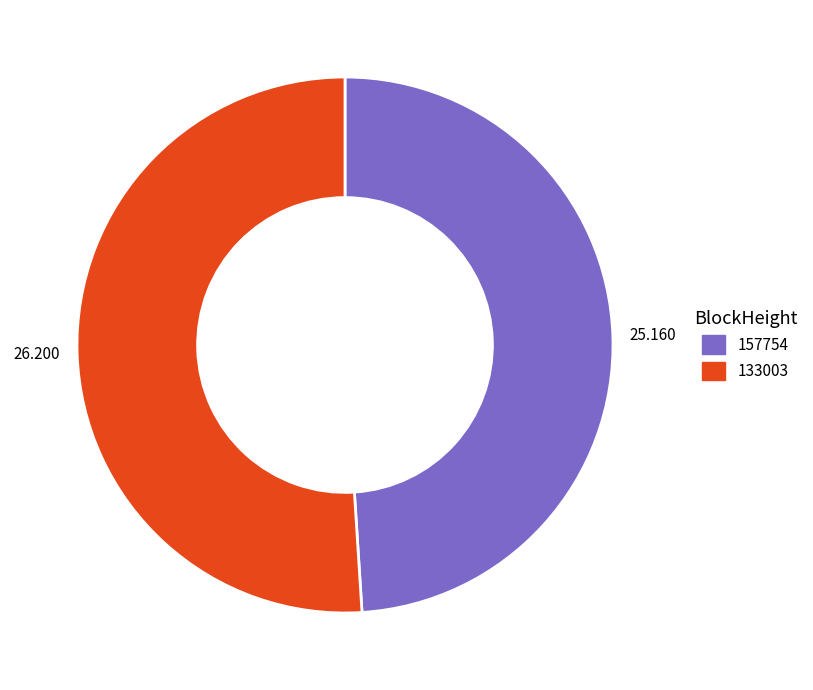

Is the sum of 133003 and 157754 greater than half?

Yes